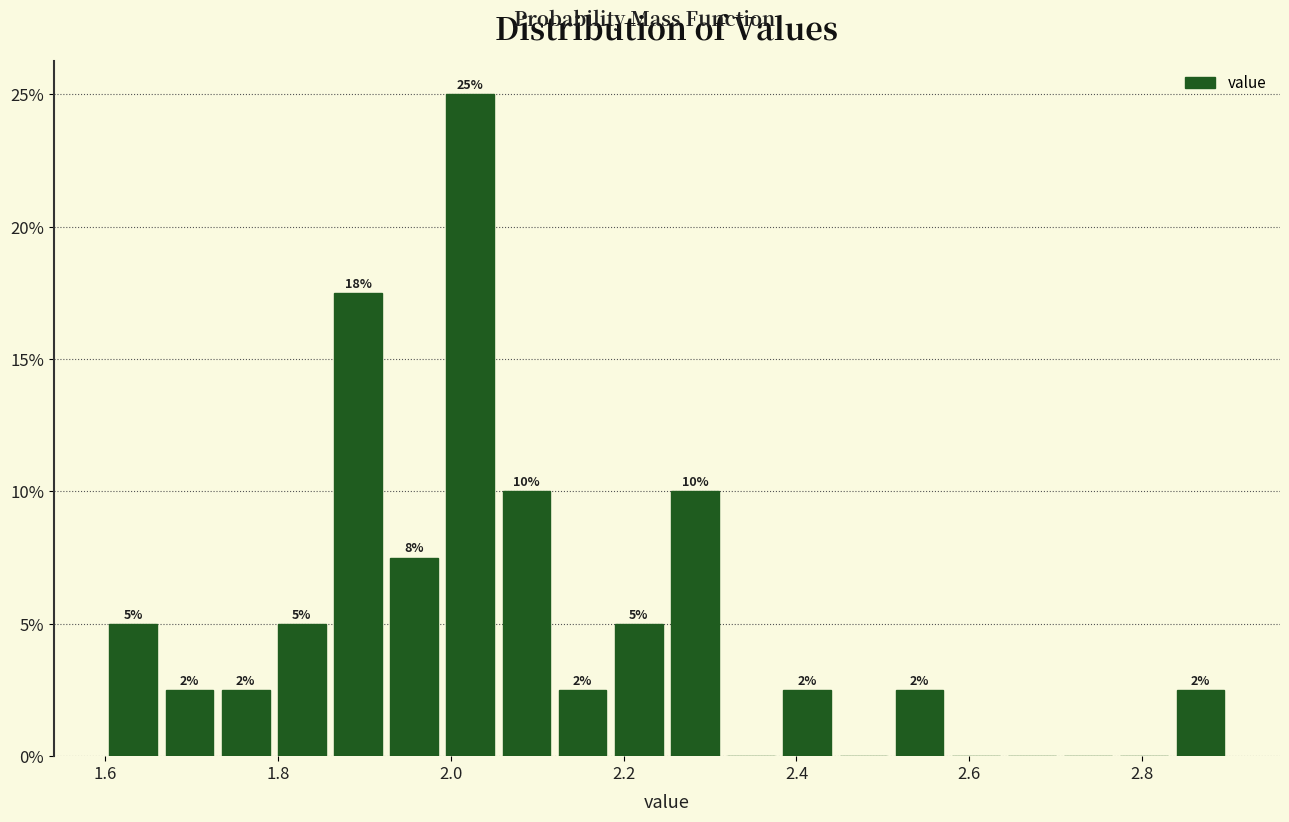

Read against the x-axis, roughly where is the centre of the tallest bar?

2.02